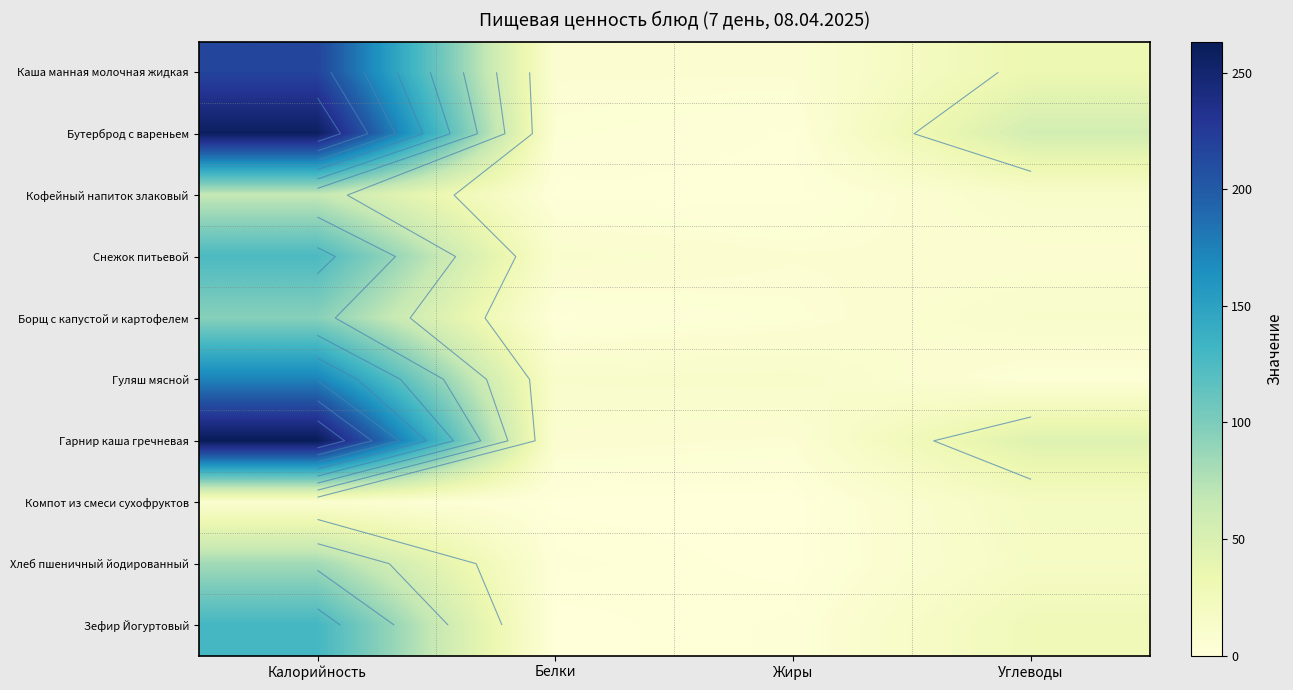

Which has a higher value, Калорийность or Белки?

Калорийность